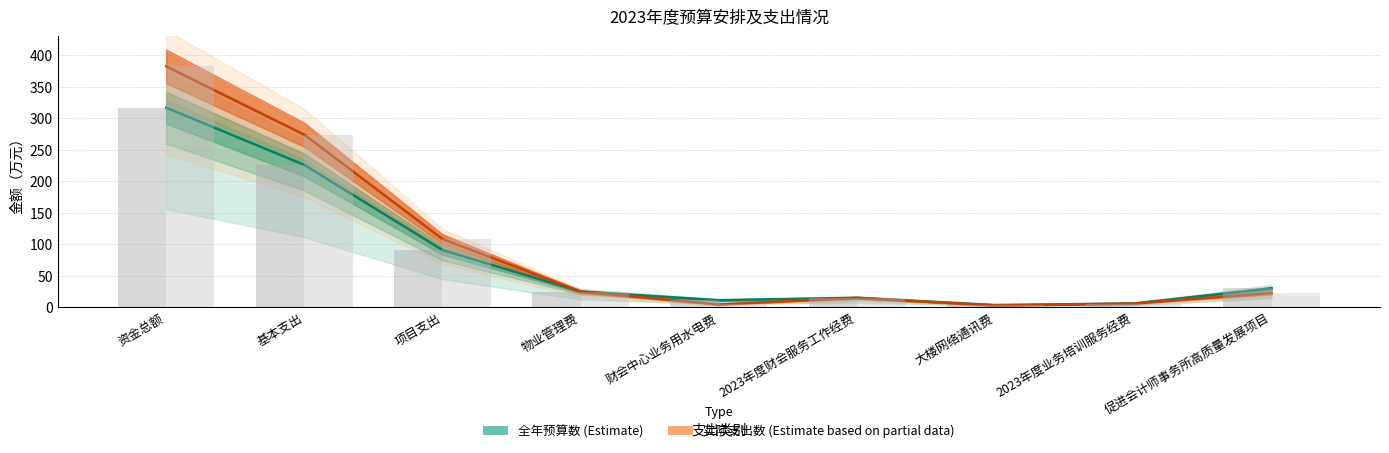

What is the difference between the 实际支出数 values at 2023年度财会服务工作经费 and 2023年度业务培训服务经费?

8.9